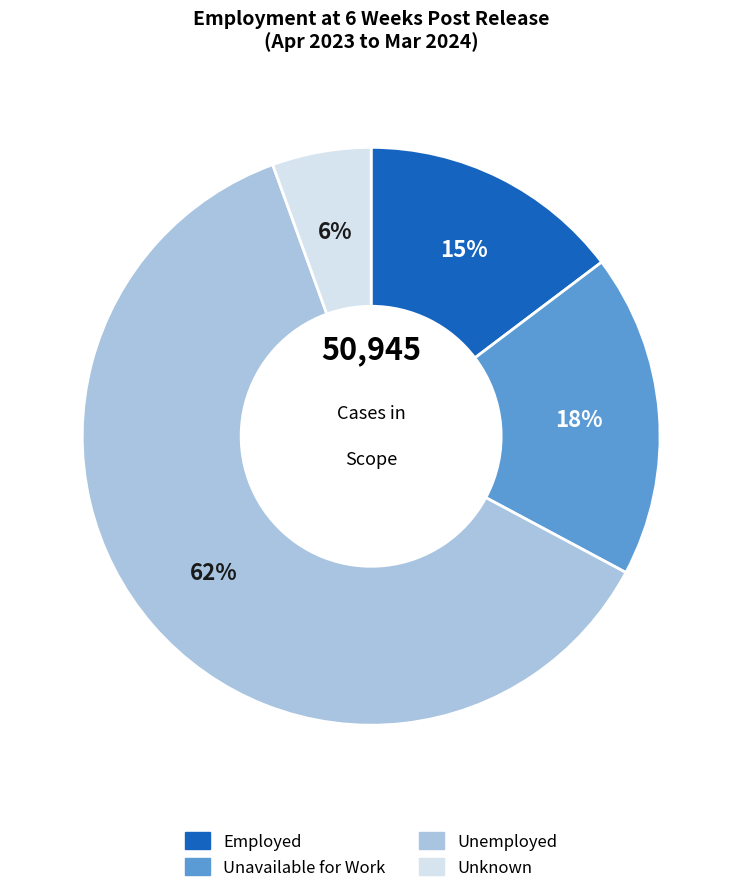

Count the number of slices in the pie.

4